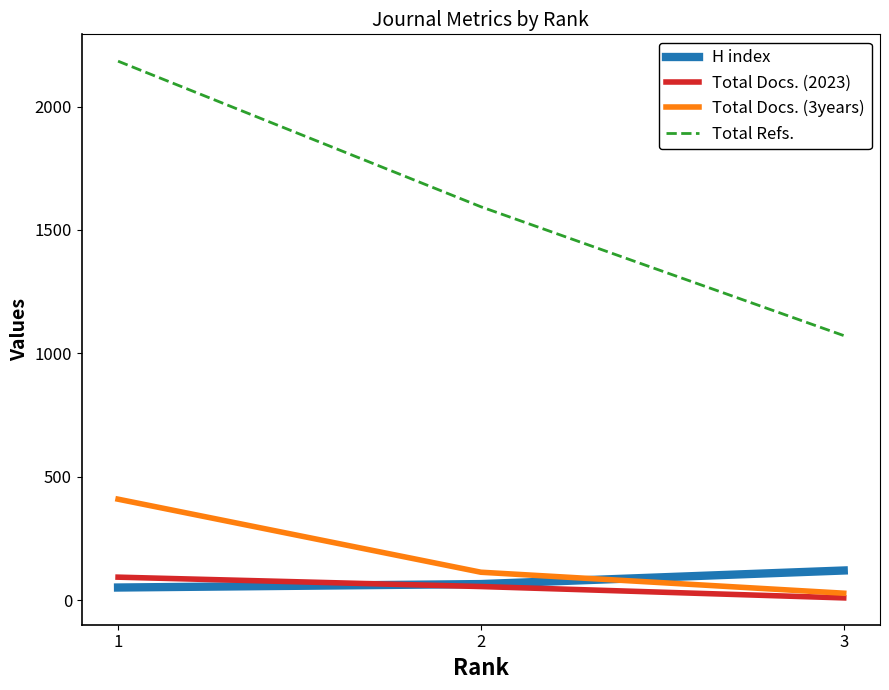

Is it true that H index equals 65 at 2?

True